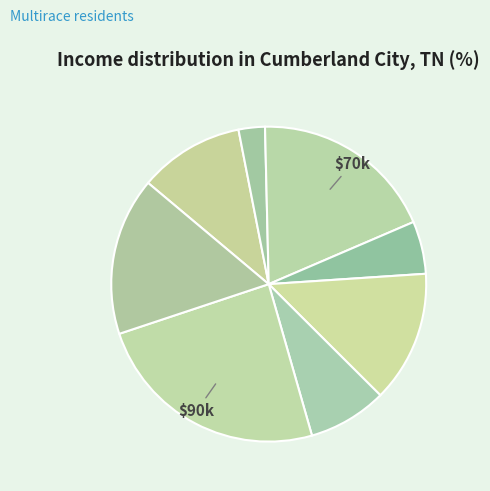

Count the number of slices in the pie.

8